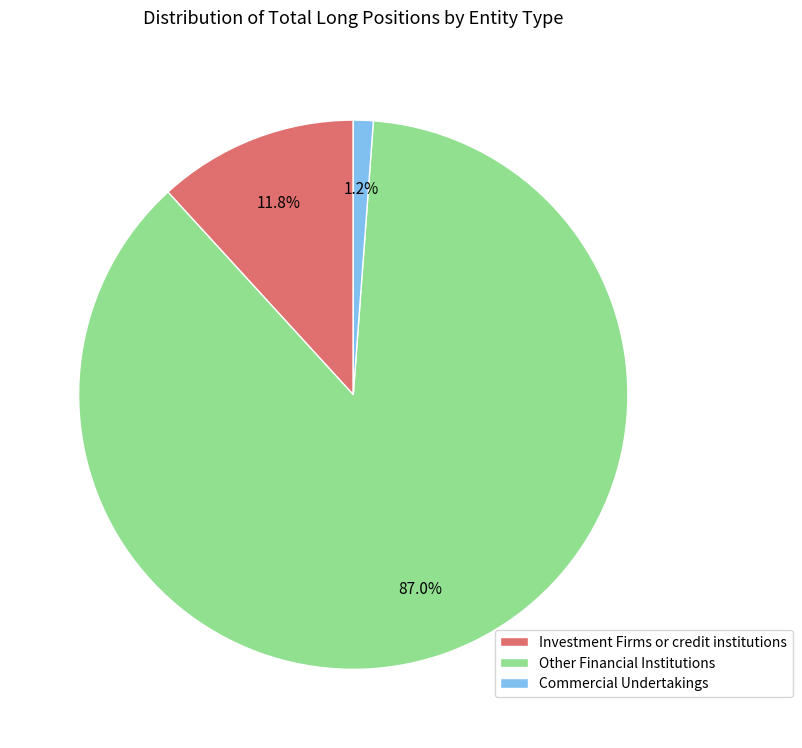

Which category has the smallest portion of the pie?

Commercial Undertakings